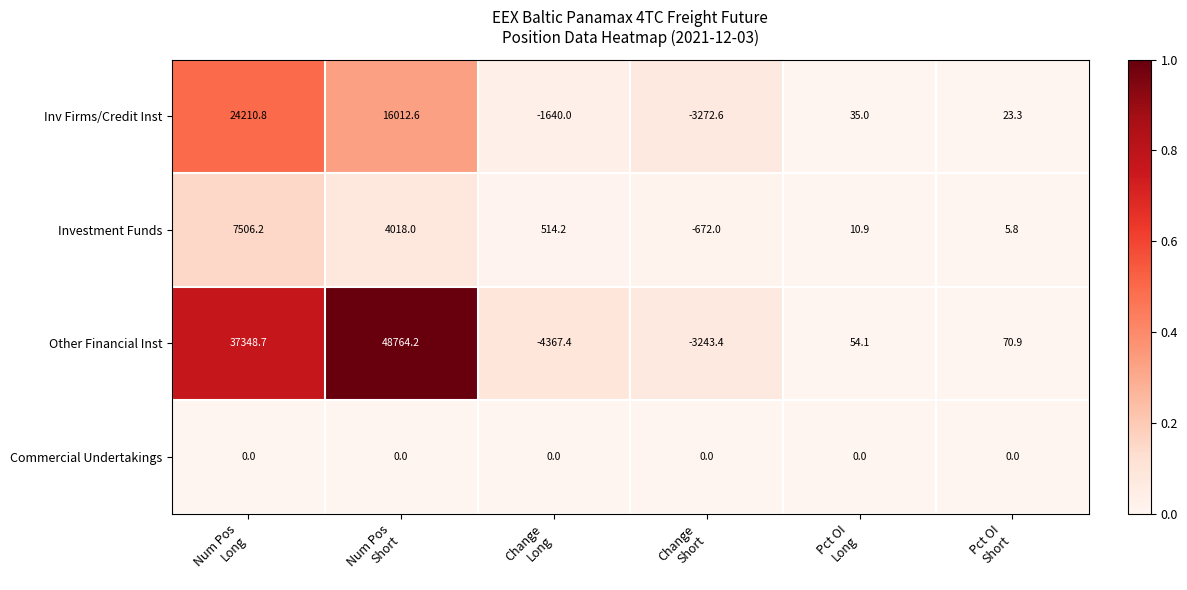

What is the smallest value displayed?

-4367.4